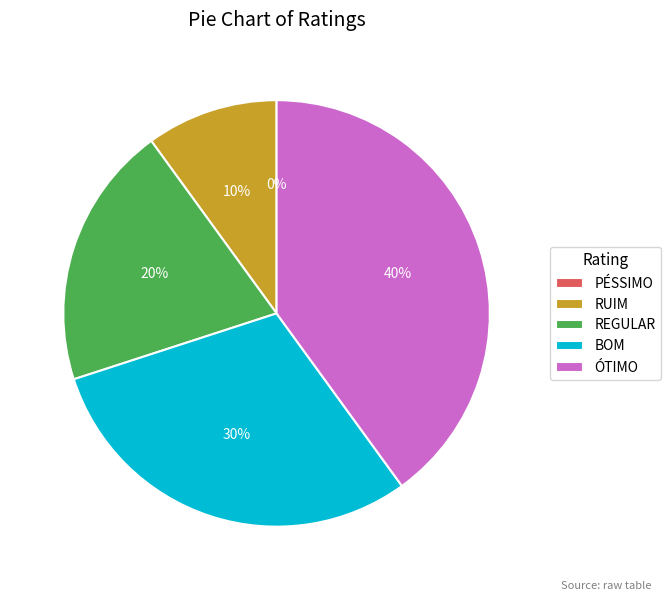

Which category has the biggest portion of the pie?

ÓTIMO